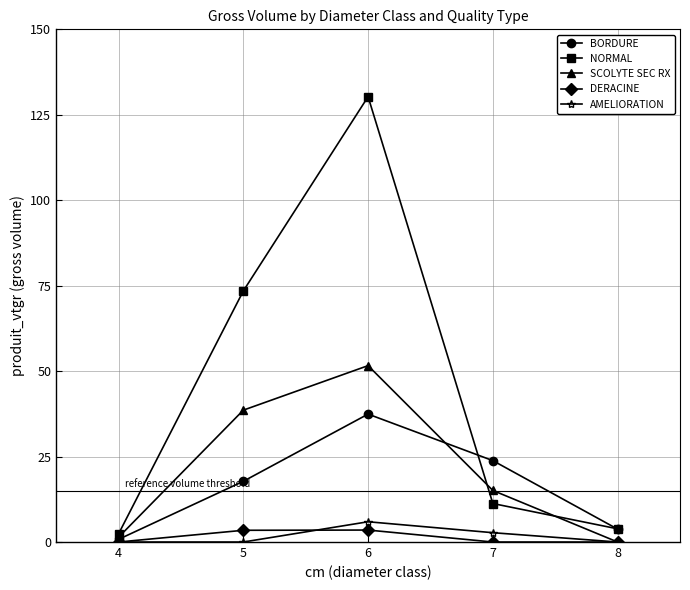

How many data points does each series have?

5